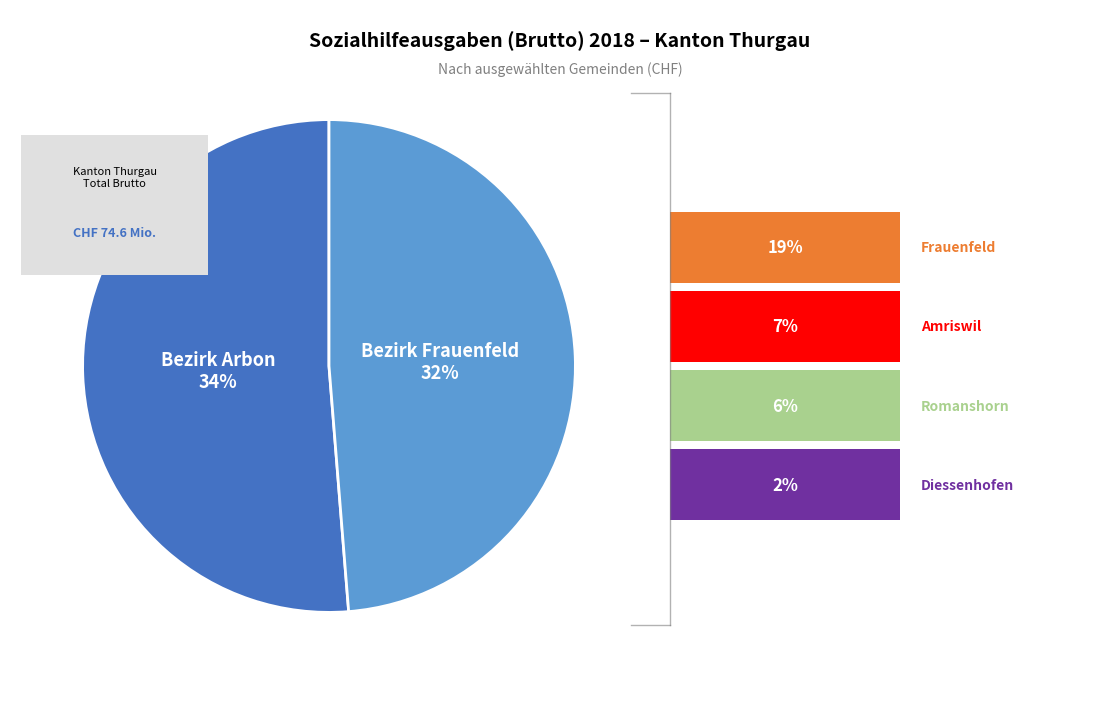

Does any single category account for the majority?

No